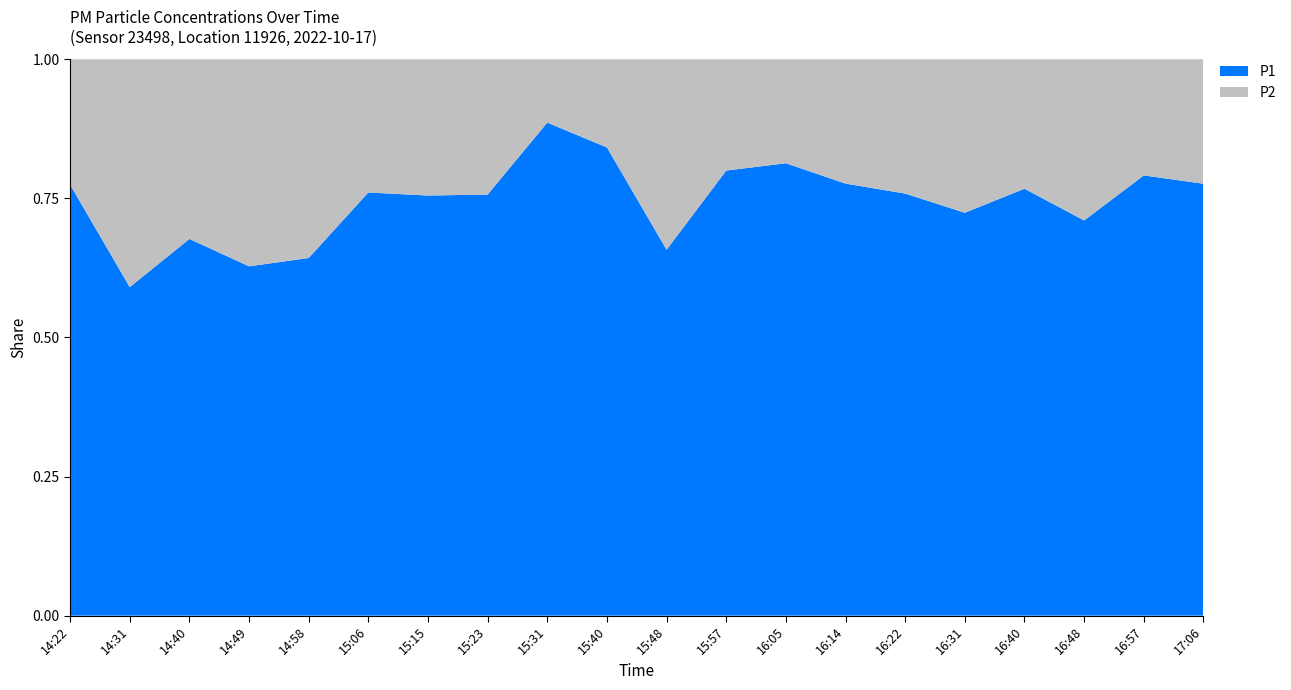

Reading left to right, what are all the values shown in this chart?

P1: 14:22=7.0	14:31=2.4	14:40=3.2	14:49=2.8	14:58=2.7	15:06=5.4	15:15=5.5	15:23=6.6	15:31=19.7	15:40=11.5	15:48=2.9	15:57=8.4	16:05=7.4	16:14=6.9	16:22=5.5	16:31=4.2	16:40=6.1	16:48=3.8	16:57=7.2	17:06=5.9
P2: 14:22=2.0	14:31=1.6	14:40=1.6	14:49=1.6	14:58=1.5	15:06=1.7	15:15=1.8	15:23=2.1	15:31=2.5	15:40=2.2	15:48=1.5	15:57=2.1	16:05=1.7	16:14=2.0	16:22=1.8	16:31=1.6	16:40=1.9	16:48=1.6	16:57=1.9	17:06=1.7